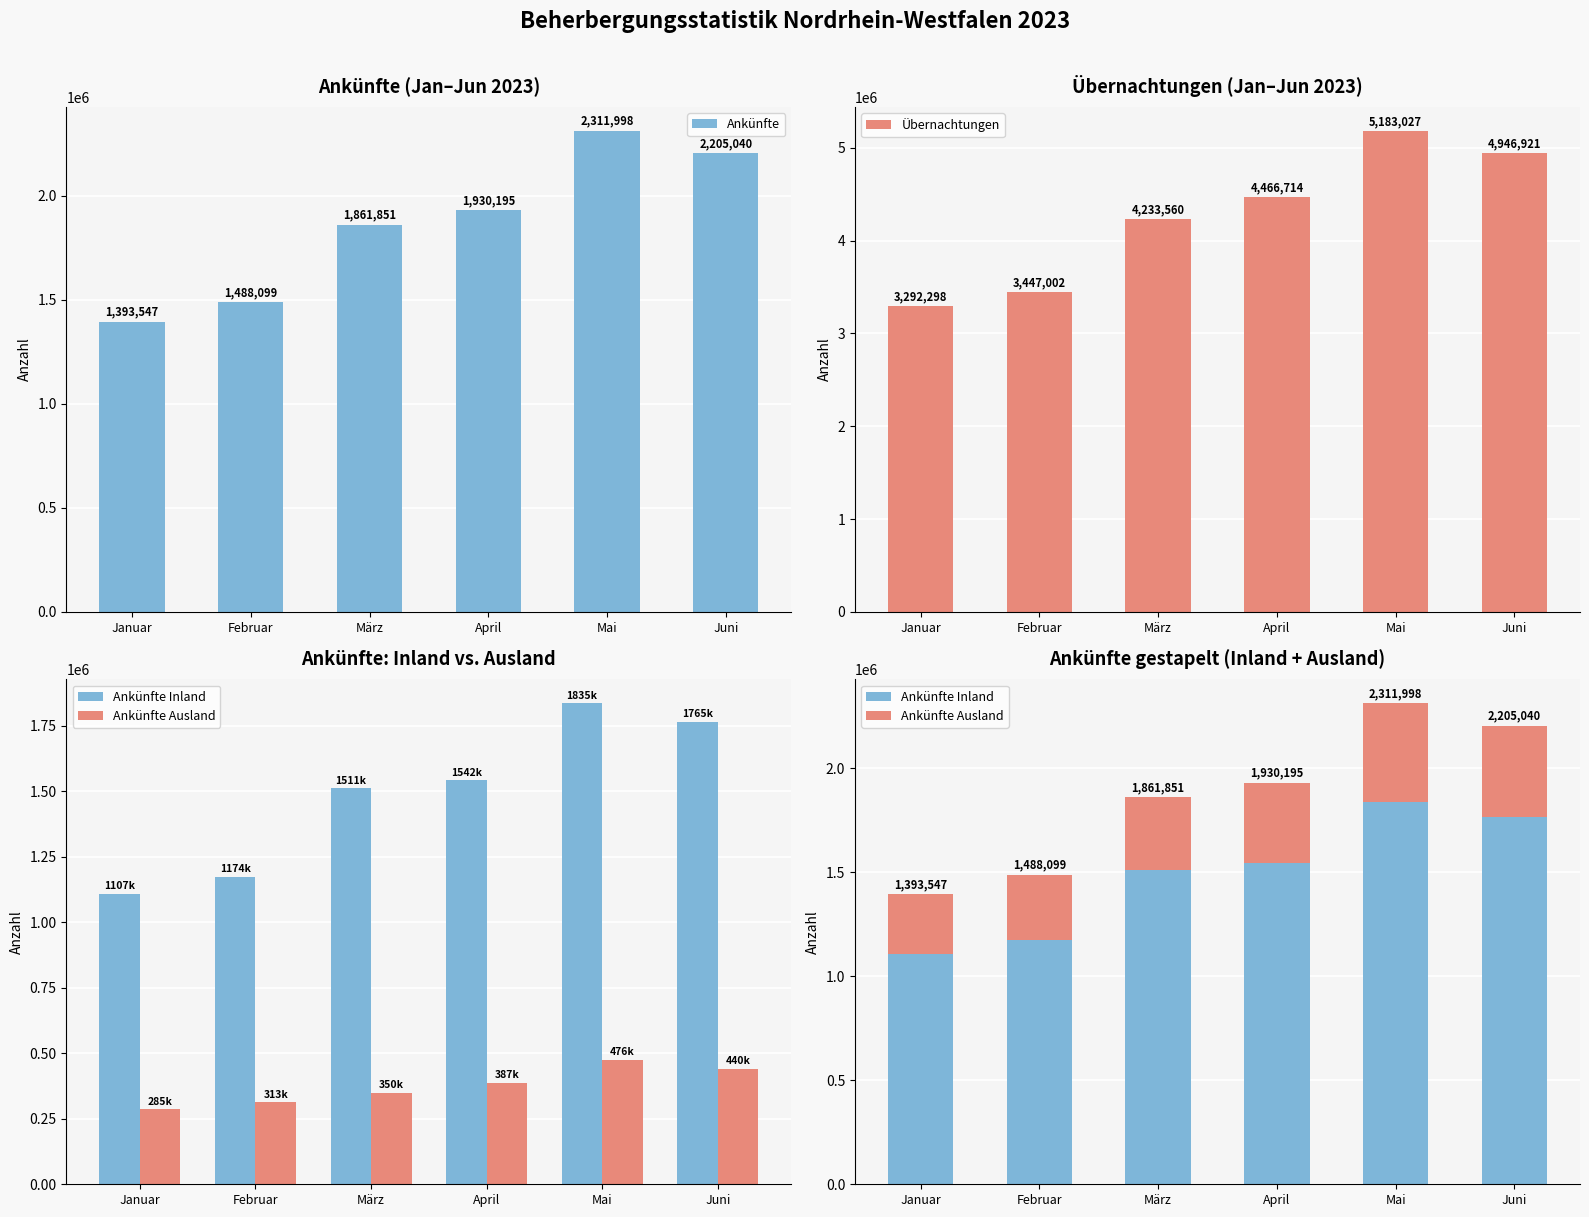

How many distinct data groups are displayed?

4